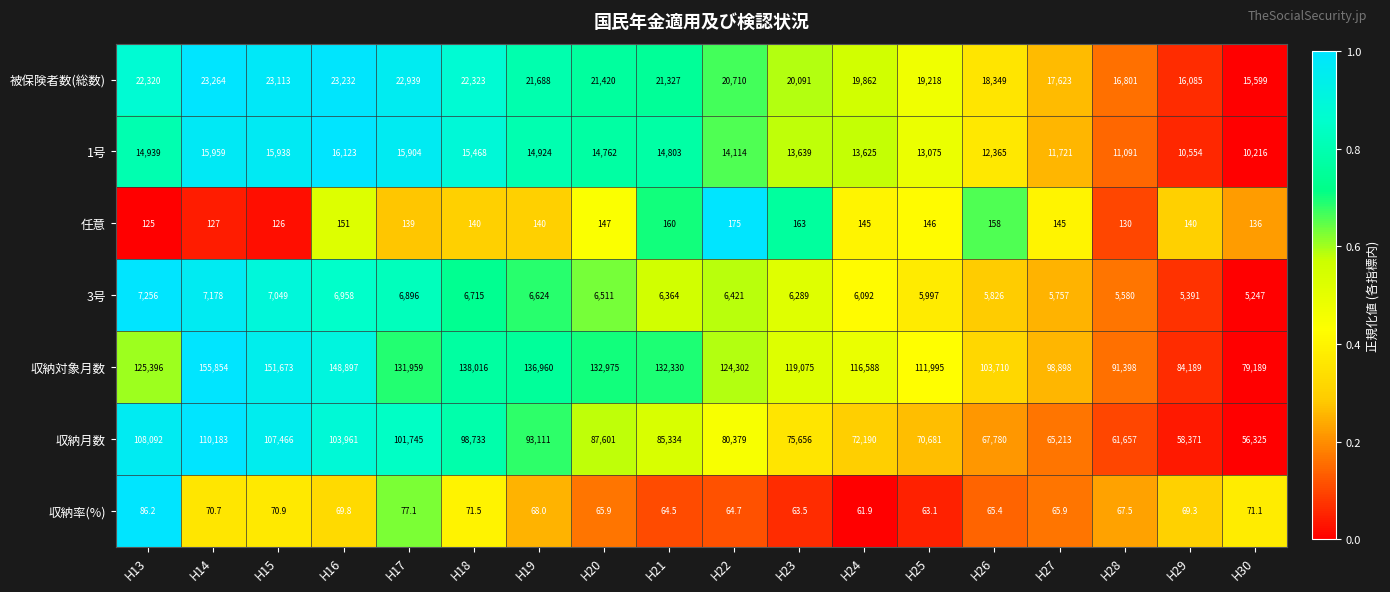

The 収納月数 series shows 58371.0 at H29. True or false?

True